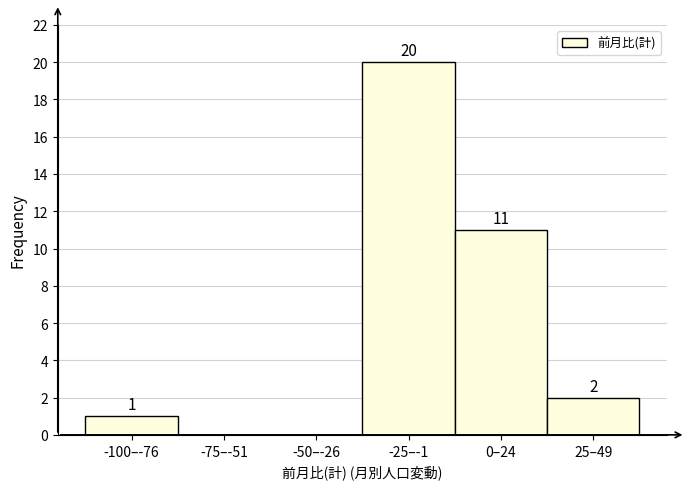

Reading left to right, extract all data points from this chart.

-100–-76=1	-75–-51=0	-50–-26=0	-25–-1=20	0–24=11	25–49=2